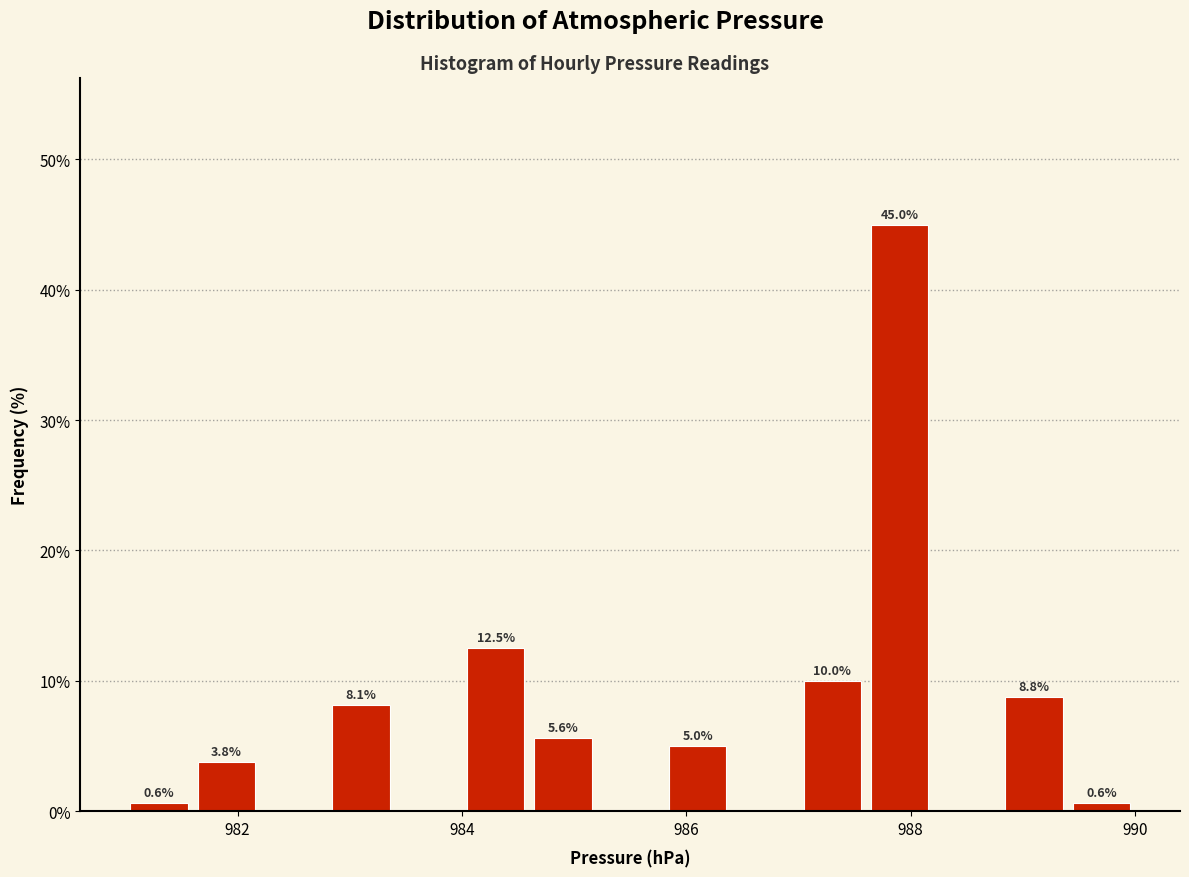

Around what value on the x-axis is the tallest bar? Give the approximate position of its centre, as read against the axis.

988.0